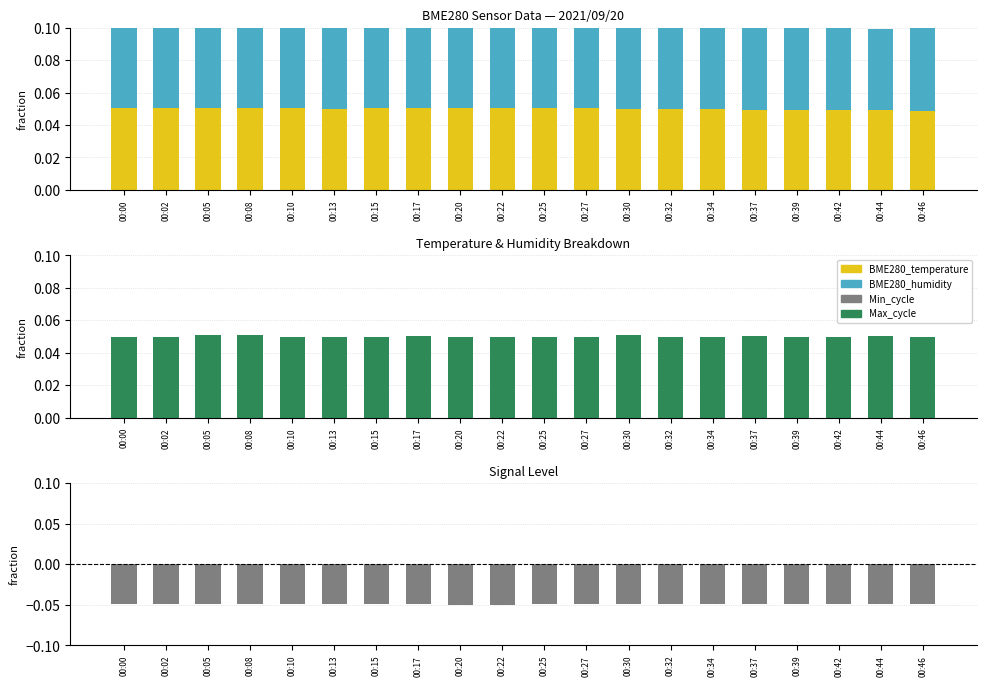

At which label does BME280_humidity reach its peak?

00:46